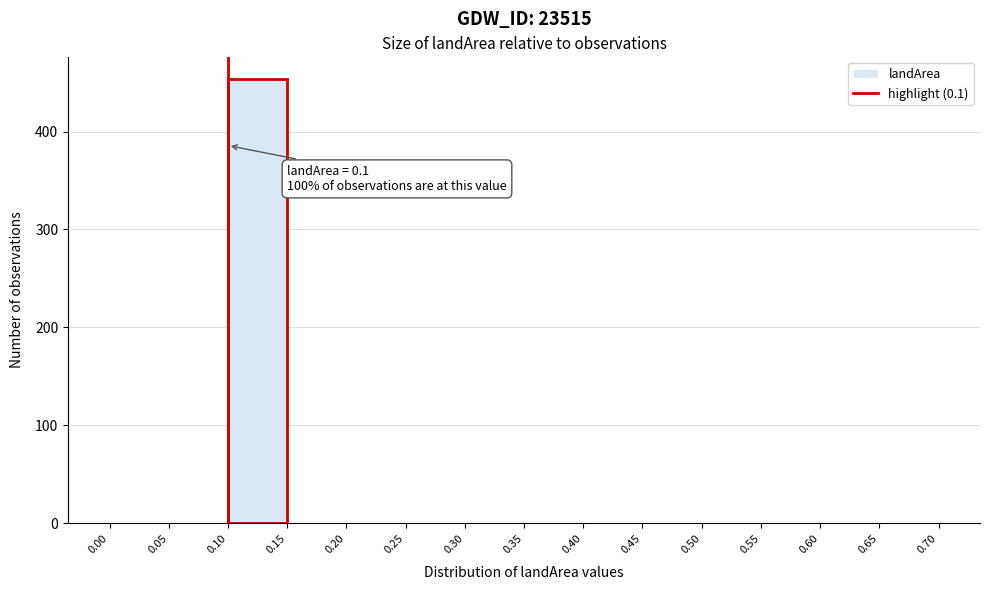

Over which range of the x-axis is the bar tallest?

0.10 to 0.15